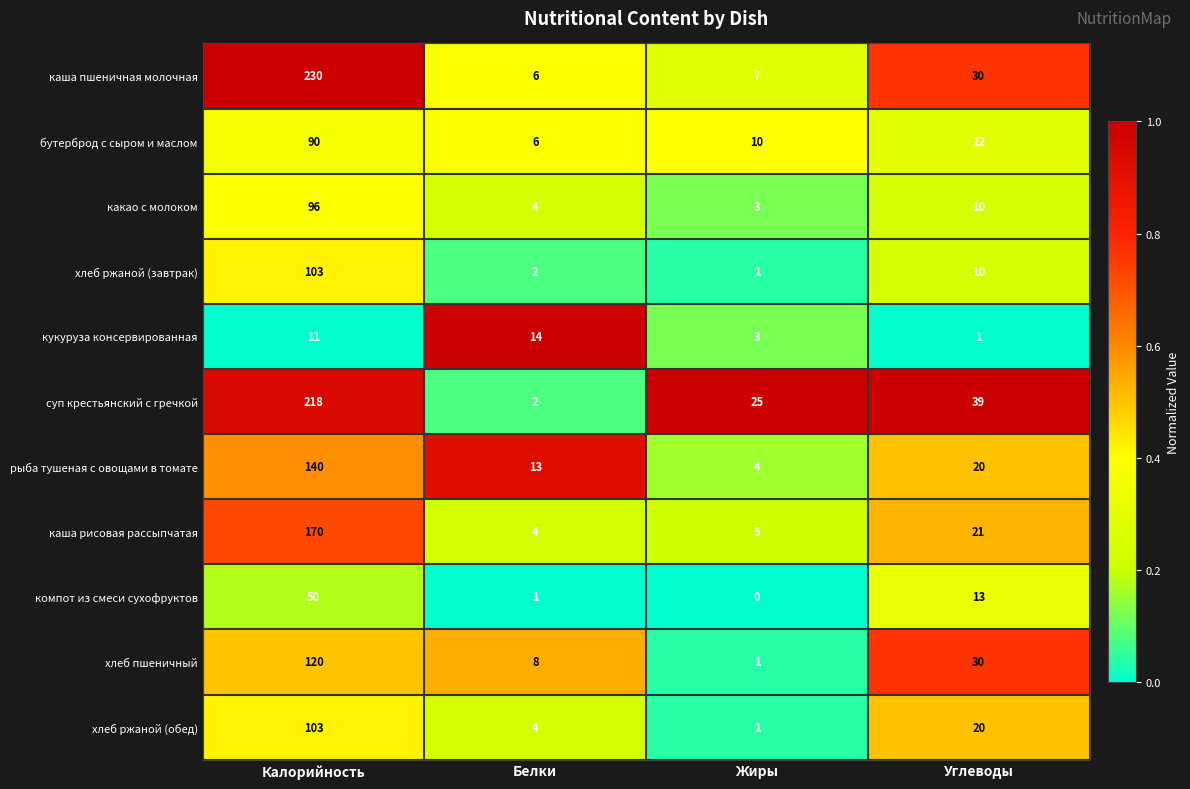

True or false: хлеб пшеничный has a value of 8 at Белки.

True